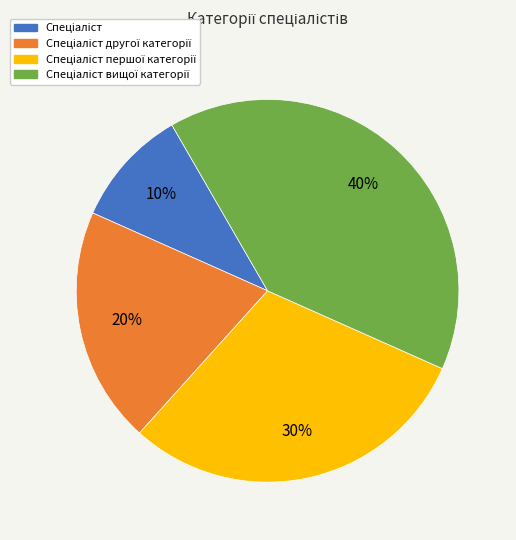

Is there any slice that represents more than half of the pie?

No